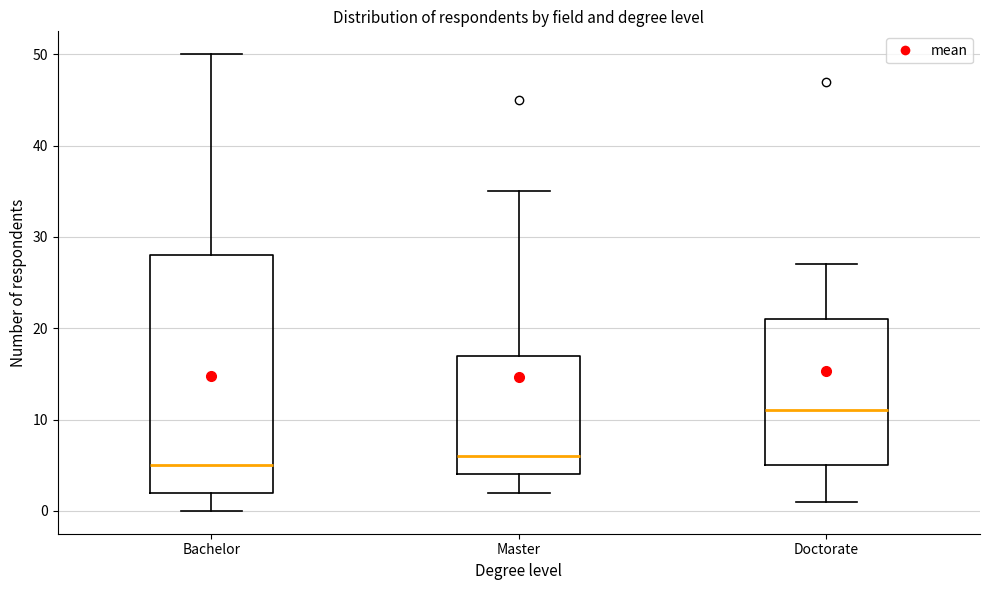

Which box's median line is the highest?

Doctorate